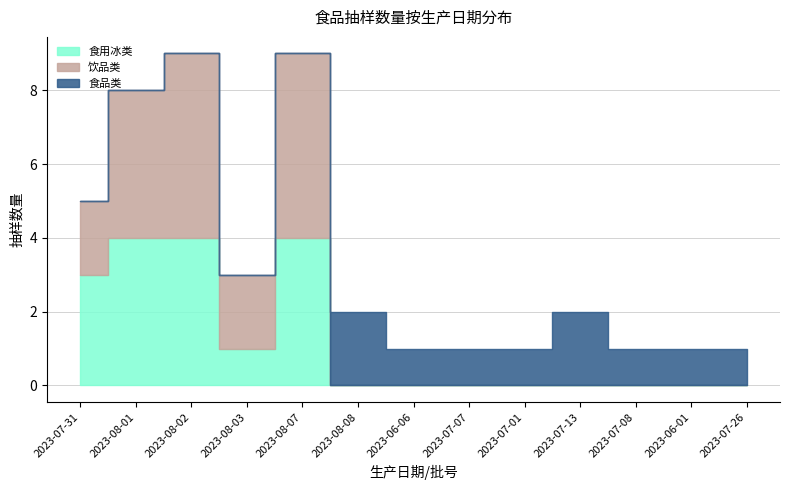

True or false: 食用冰类 has a value of 4 at 2023-08-07.

True